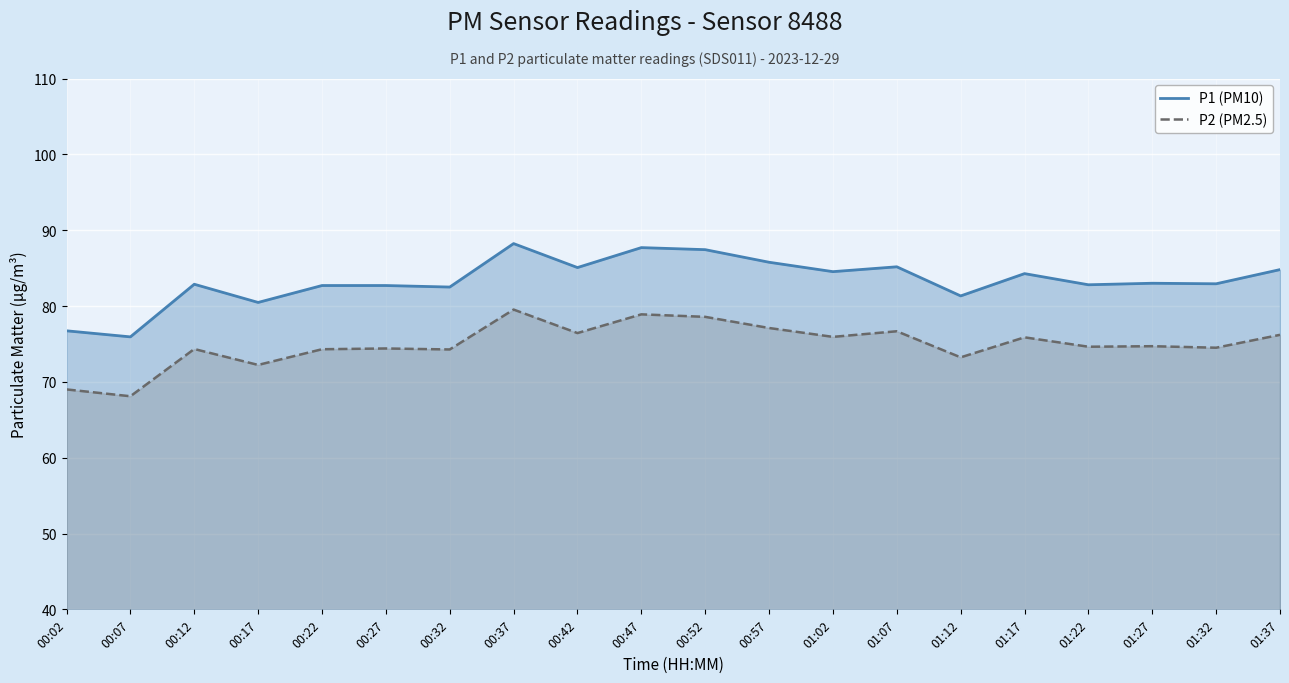

What is the minimum value shown in the chart?

68.1